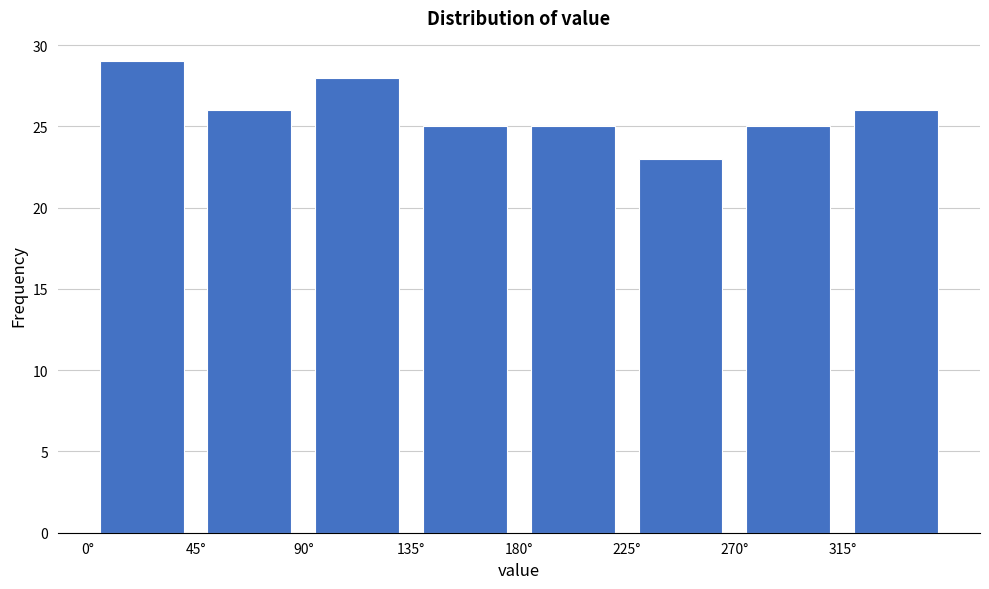

What is the height of the bar covering 315 to 360 on the x-axis? The values are not printed on the chart, so give them approximately, as read against the axis.

26